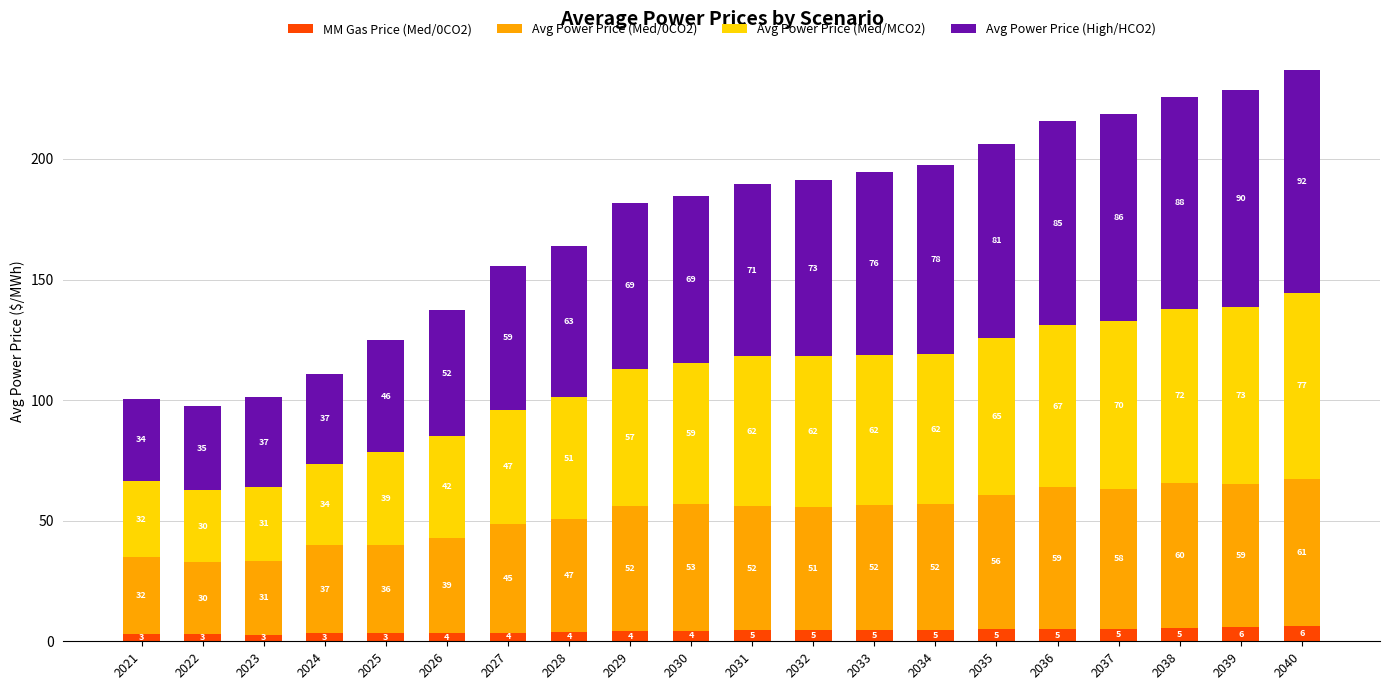

How many categories are shown in the chart?

20